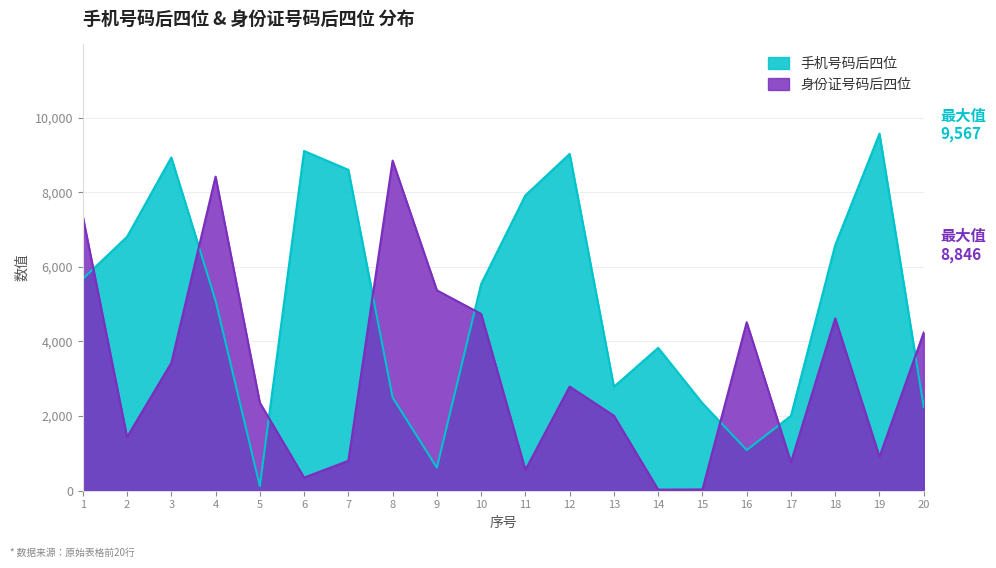

True or false: 手机号码后四位 has a value of 904 at 9.

False